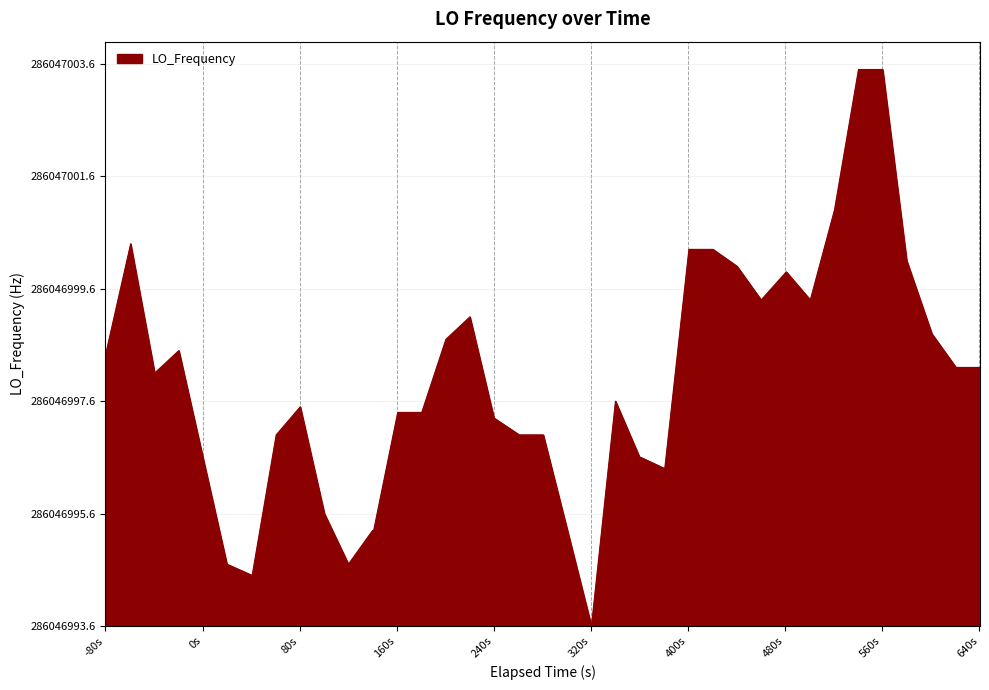

Does the chart have visible grid lines?

Yes